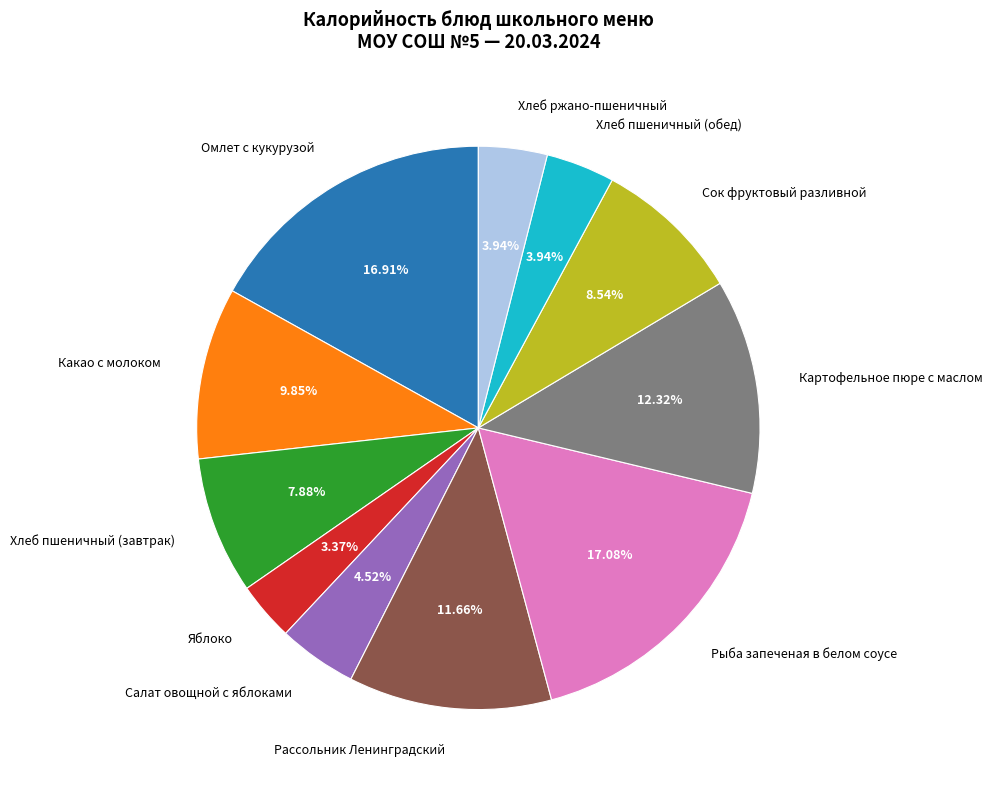

Which slice is the smallest?

Яблоко